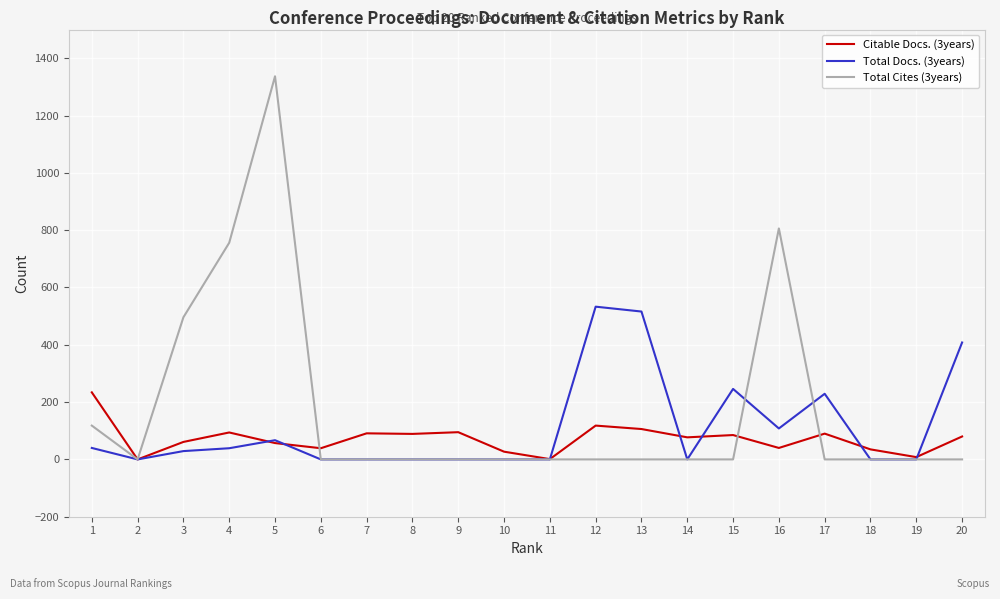

What are all the series names shown in the legend?

Citable Docs. (3years), Total Docs. (3years), Total Cites (3years)